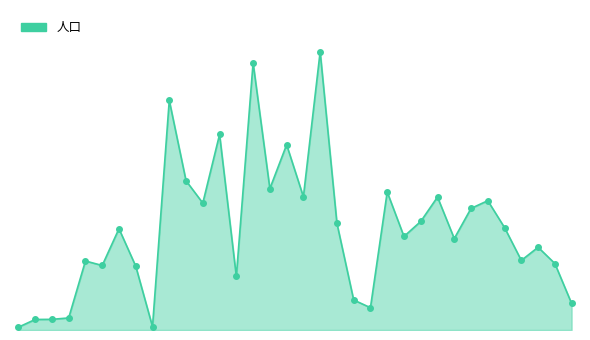

Does the chart display data point markers on the line(s)?

No